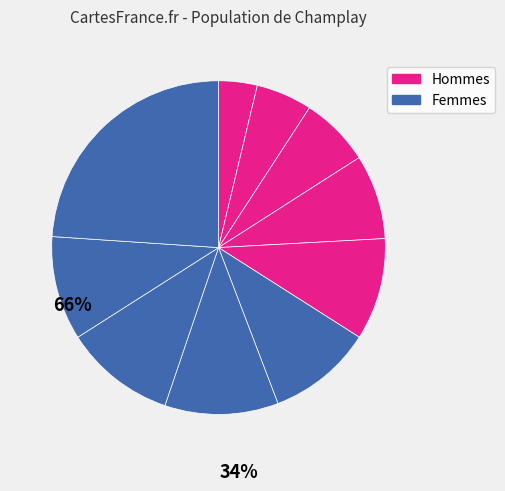

How many slices are in this pie chart?

10